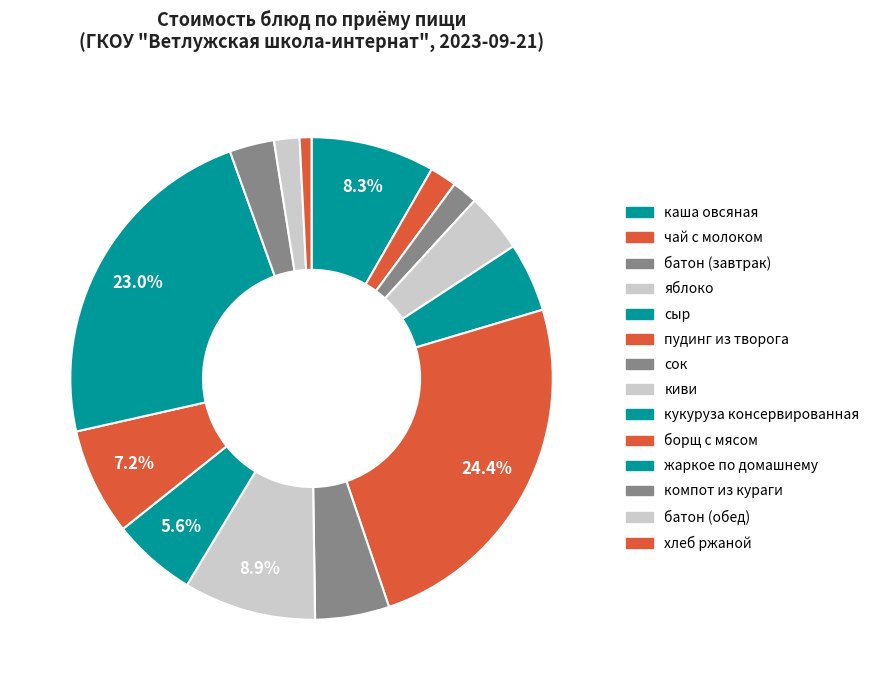

How many segments does this pie chart have?

14